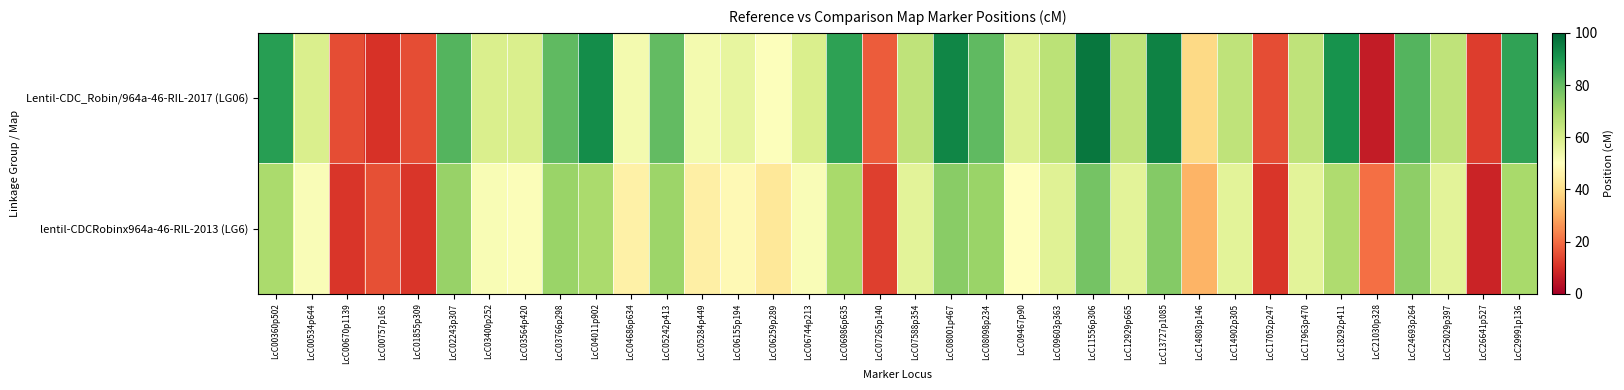

What is the maximum value shown in the chart?

96.5